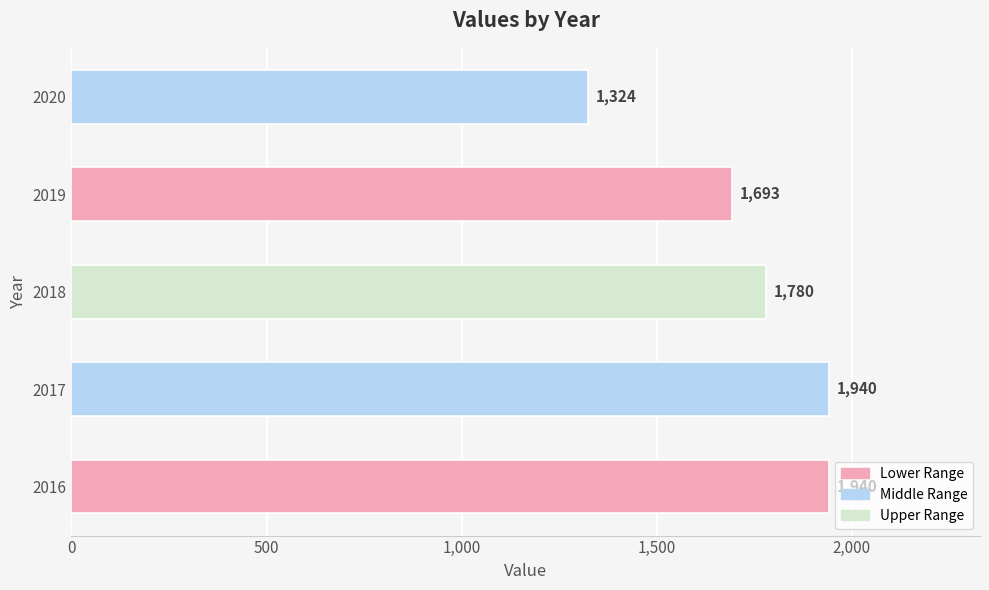

Between 2017 and 2019, which is larger?

2017